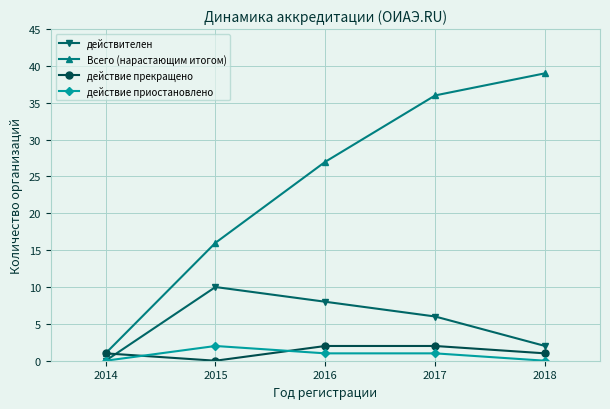

What is the sum of the действие приостановлено values at 2014 and 2017?

1